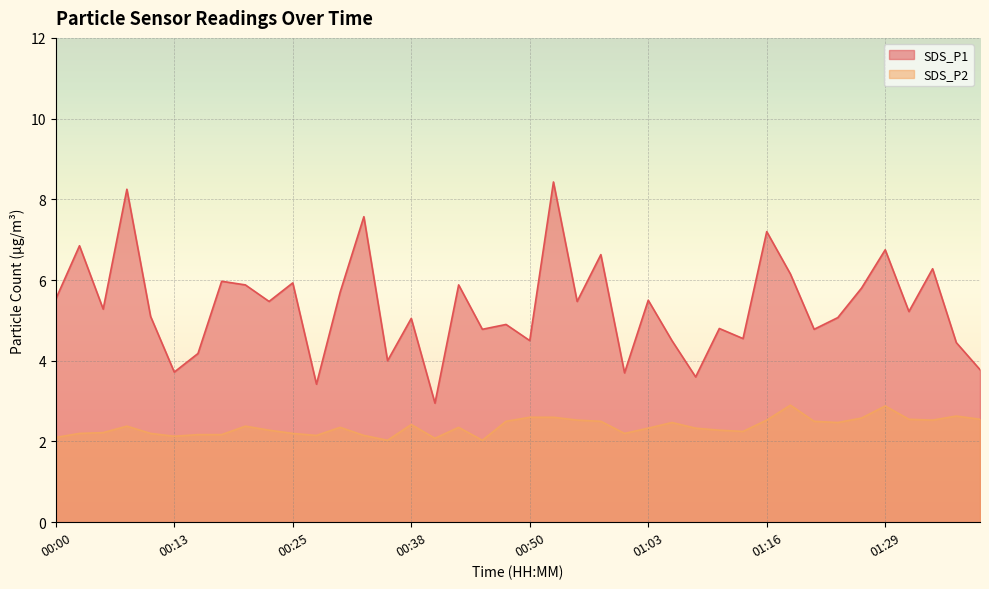

At which category is the sum across all series the highest?

00:53